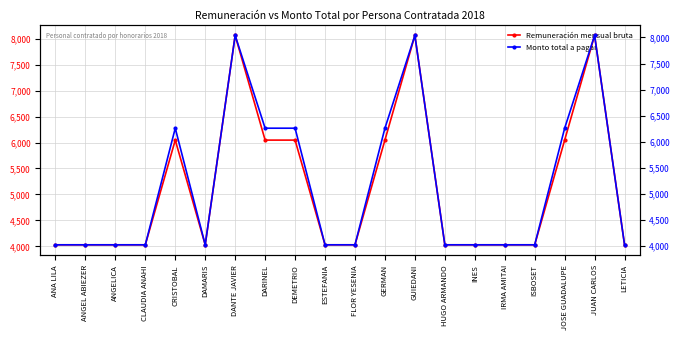

True or false: Remuneración mensual bruta has more than 1 points higher than both neighbors.

True